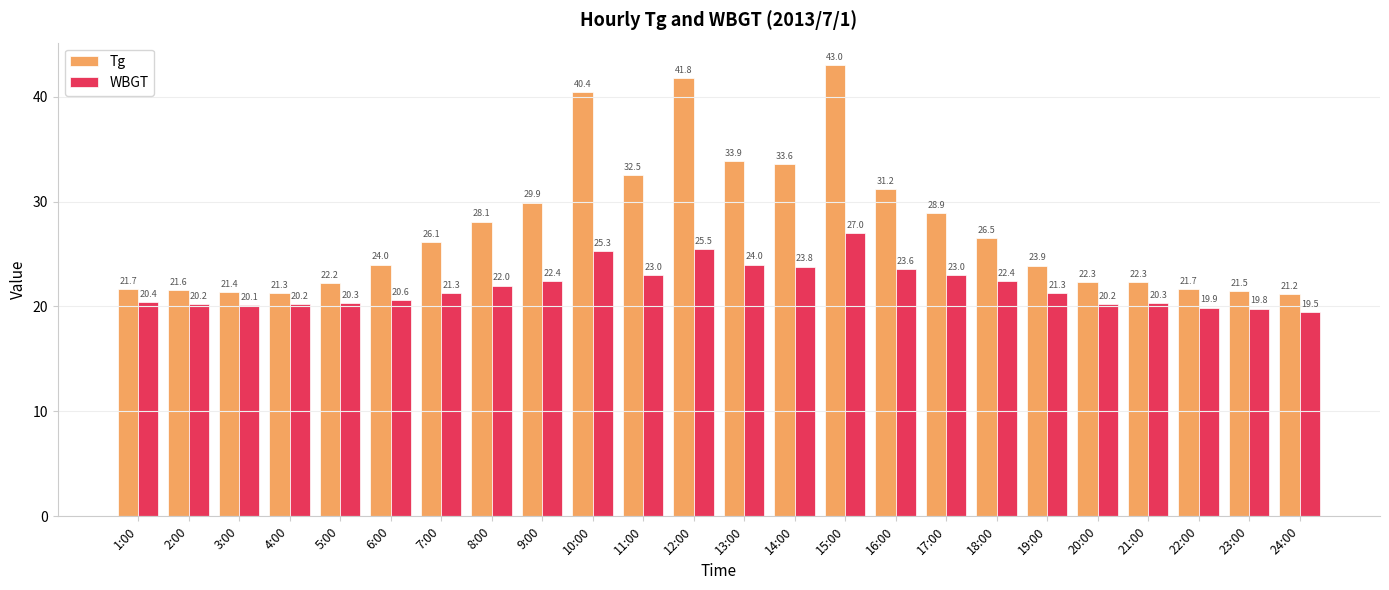

Are the bars grouped side by side (vs. stacked)?

Yes